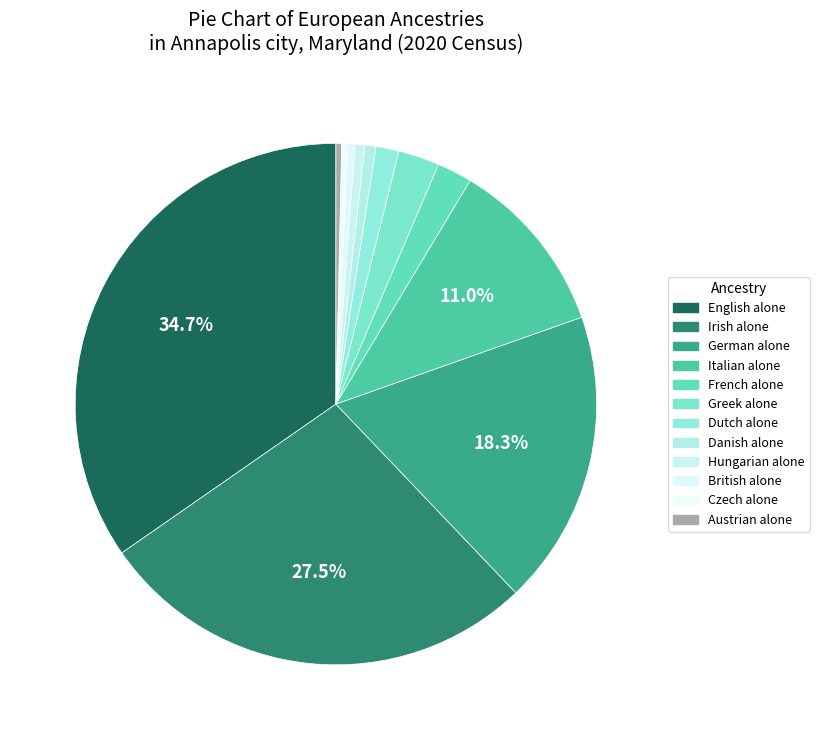

Does Czech alone represent more than half of the total?

No